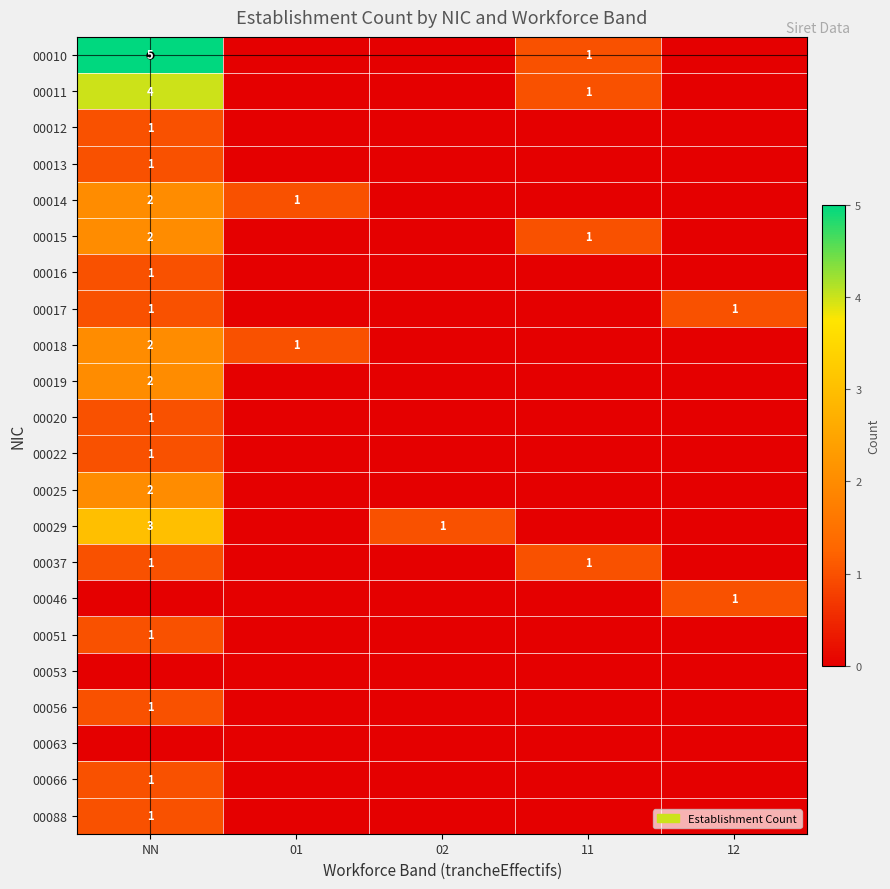

The value of 00018 at 01 is 1. True or false?

True